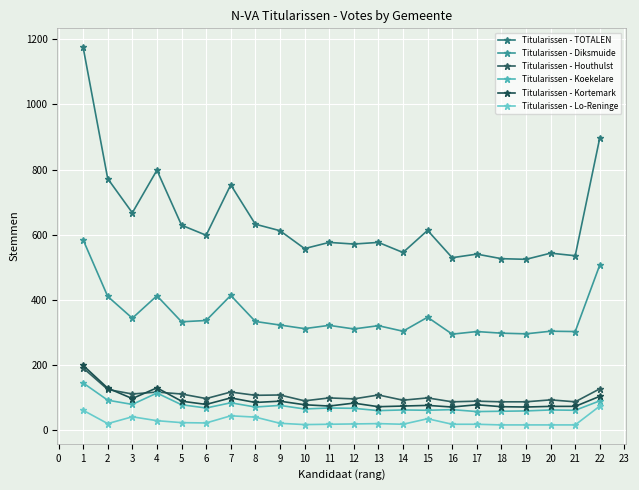

At how many categories does at least one series exceed 433?

22